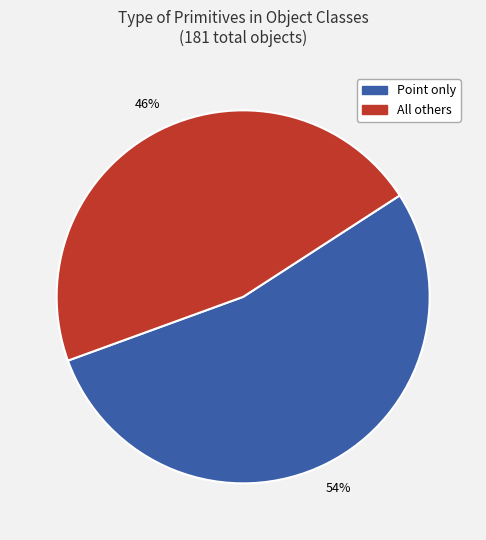

Count the number of slices in the pie.

2